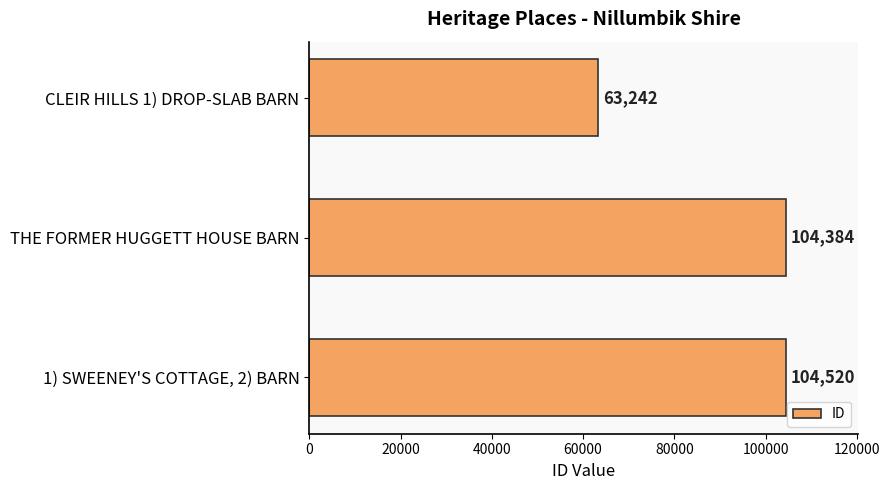

What value does the data have at THE FORMER HUGGETT HOUSE BARN?

104384